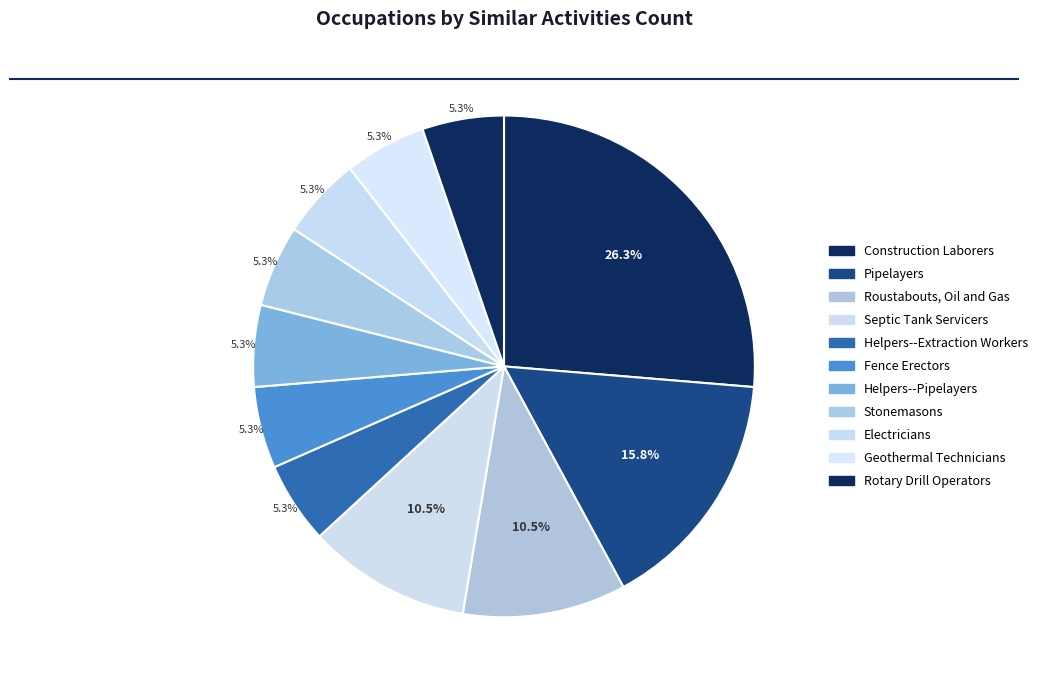

Is it true that Septic Tank Servicers is 22% of the pie?

False